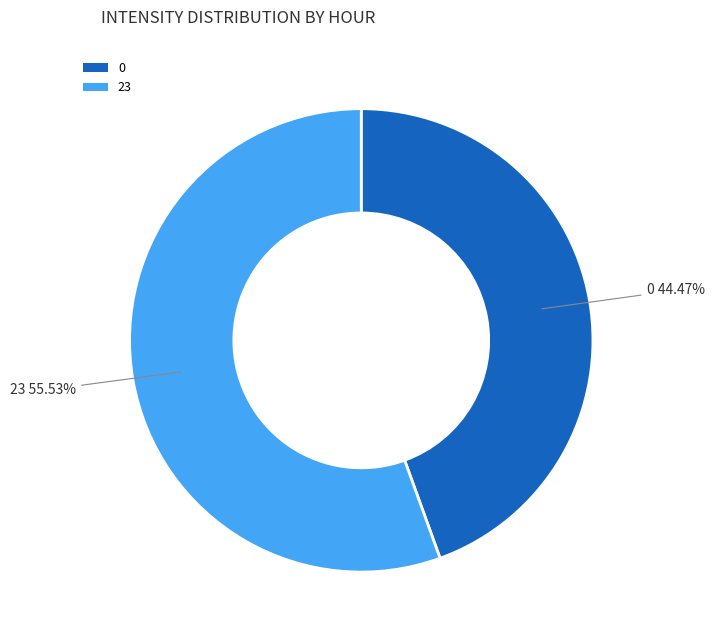

Rank the categories by value from highest to lowest.

23, 0